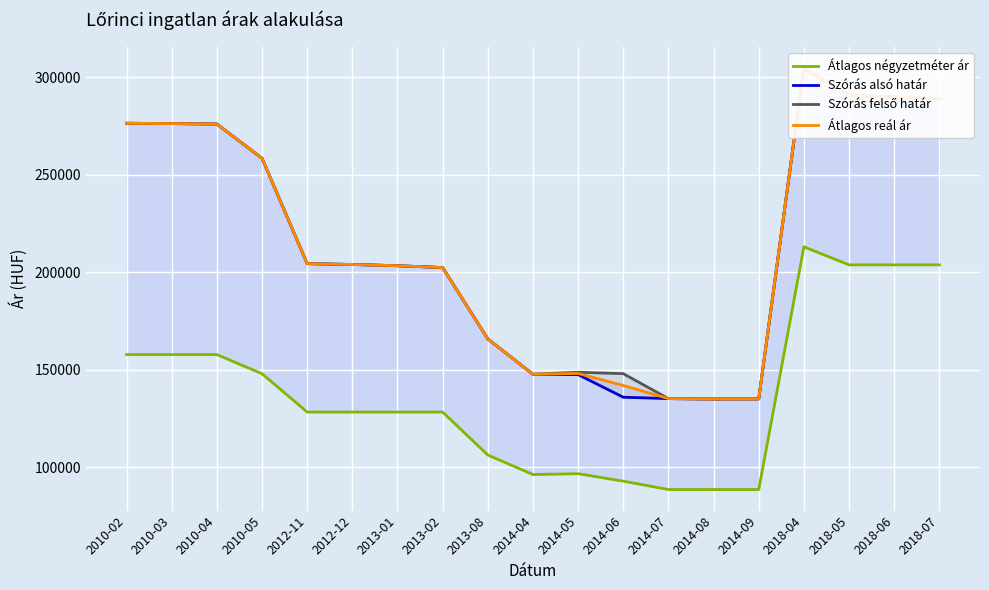

Reading left to right, what are all the values shown in this chart?

Átlagos négyzetméter ár: 2010-02=157692	2010-03=157692	2010-04=157692	2010-05=147863	2012-11=128205	2012-12=128205	2013-01=128205	2013-02=128205	2013-08=106153	2014-04=96153	2014-05=96583	2014-06=92737	2014-07=88461	2014-08=88461	2014-09=88461	2018-04=212962	2018-05=203703	2018-06=203703	2018-07=203703
Szórás alsó határ: 2010-02=276348	2010-03=276188	2010-04=275950	2010-05=258377	2012-11=204334	2012-12=203906	2013-01=203267	2013-02=202317	2013-08=165709	2014-04=147595	2014-05=147385	2014-06=135803	2014-07=135105	2014-08=134867	2014-09=134935	2018-04=304791	2018-05=290785	2018-06=289832	2018-07=288952
Szórás felső határ: 2010-02=276348	2010-03=276188	2010-04=275950	2010-05=258377	2012-11=204334	2012-12=203906	2013-01=203267	2013-02=202317	2013-08=165709	2014-04=147595	2014-05=148601	2014-06=147897	2014-07=135105	2014-08=134867	2014-09=134935	2018-04=304791	2018-05=290785	2018-06=289832	2018-07=288952
Átlagos reál ár: 2010-02=276348	2010-03=276188	2010-04=275950	2010-05=258377	2012-11=204334	2012-12=203906	2013-01=203267	2013-02=202317	2013-08=165709	2014-04=147595	2014-05=147993	2014-06=141850	2014-07=135105	2014-08=134867	2014-09=134935	2018-04=304791	2018-05=290785	2018-06=289832	2018-07=288952